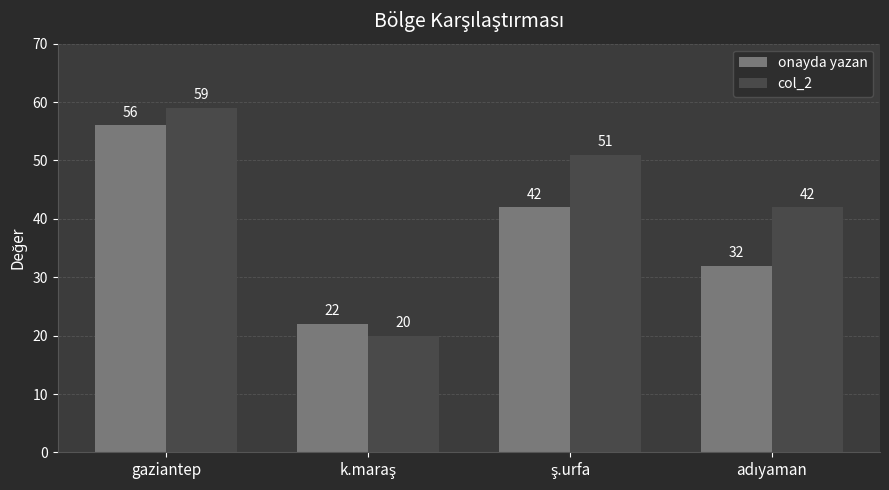

Count the number of categories in the chart.

4